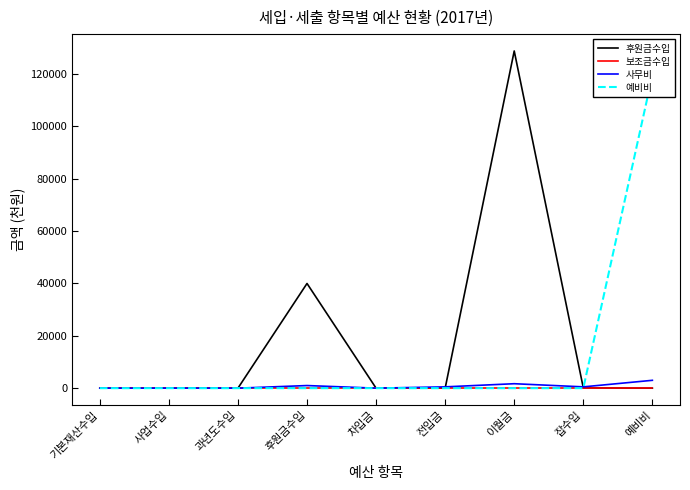

What is the difference between the 사무비 values at 이월금 and 후원금수입?

700